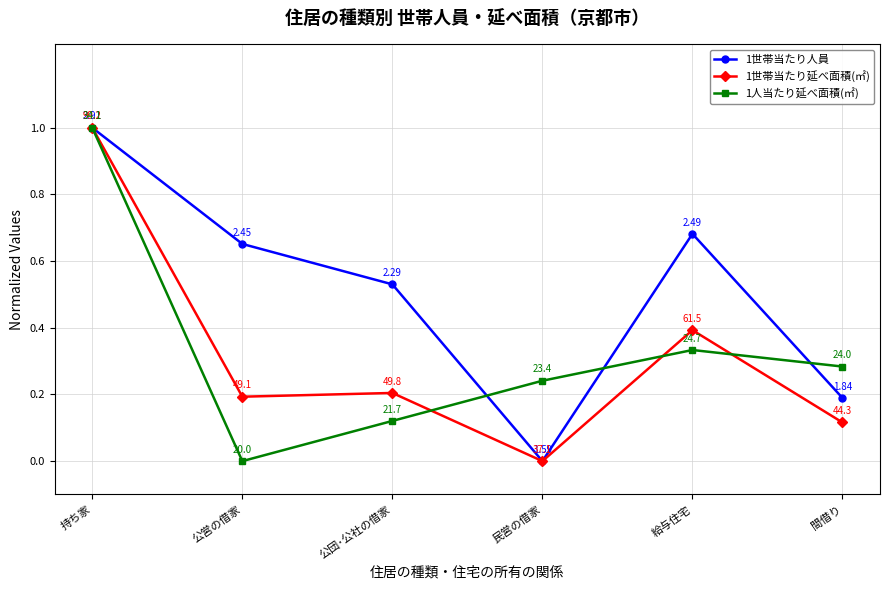

How many data points in 1世帯当たり延べ面積(㎡) are above 0?

5